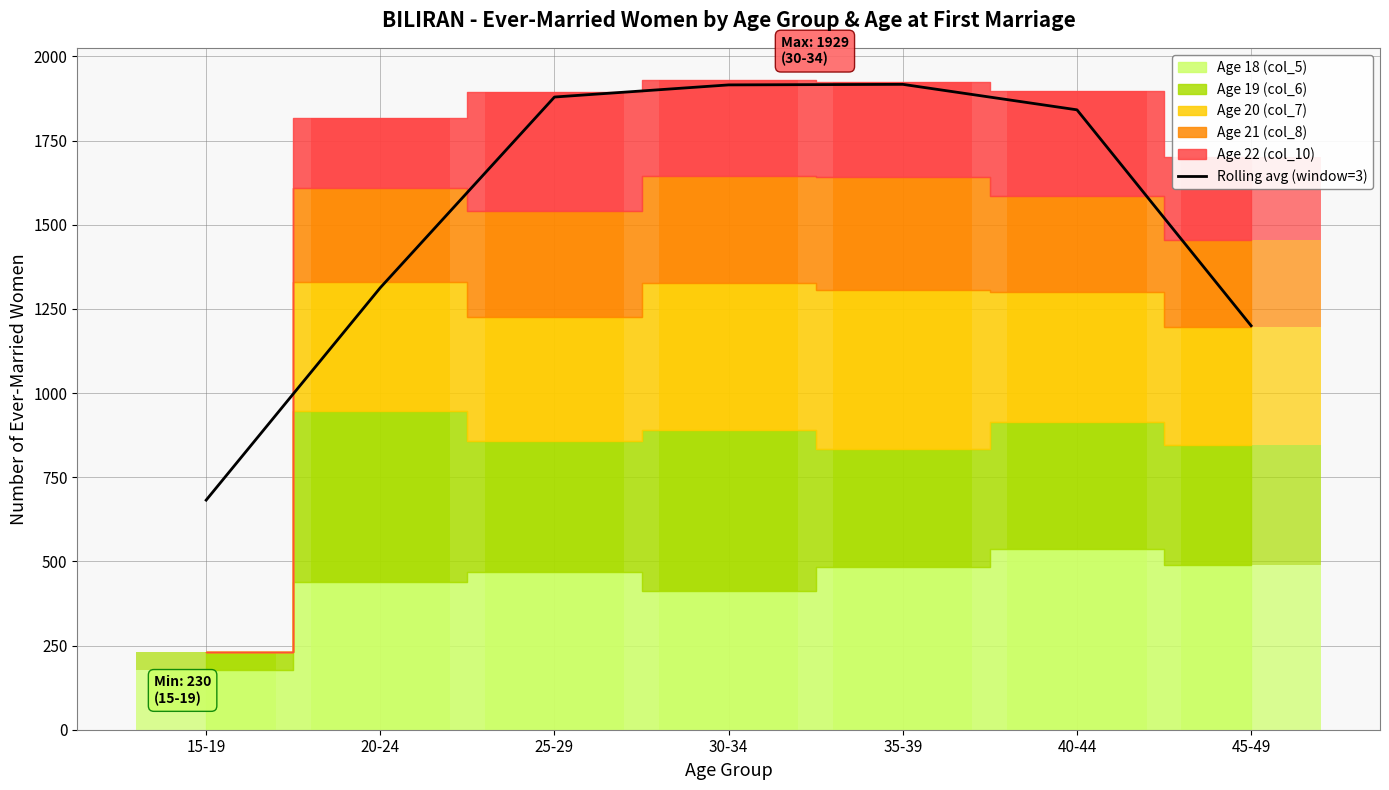

Rank the categories by value from lowest to highest.

15-19, 45-49, 20-24, 40-44, 25-29, 30-34, 35-39